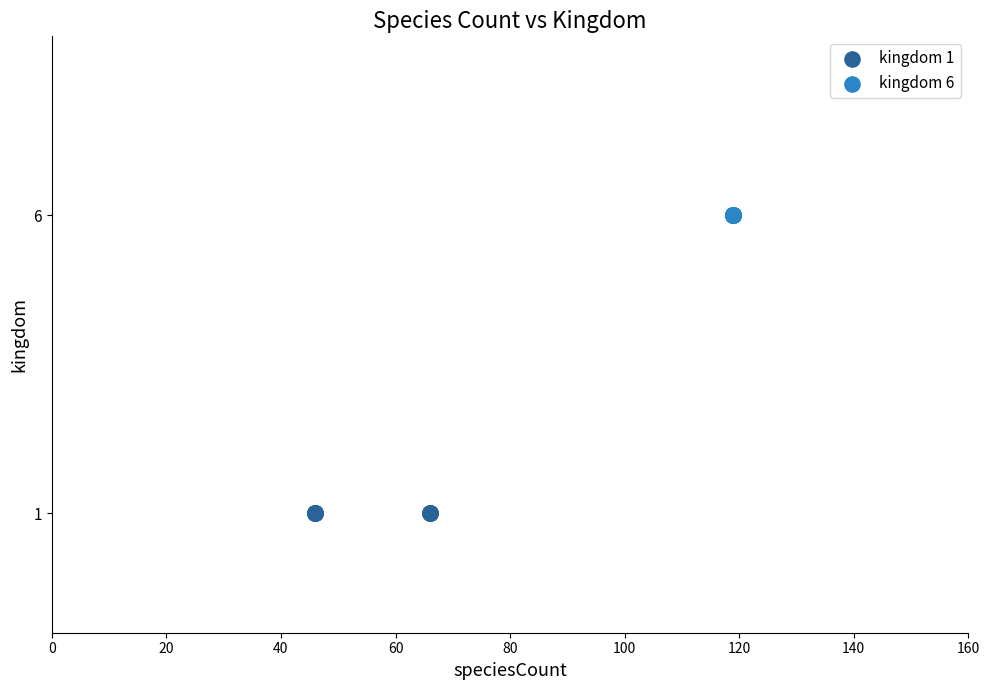

Which series contains the lowest Y value?

kingdom 1